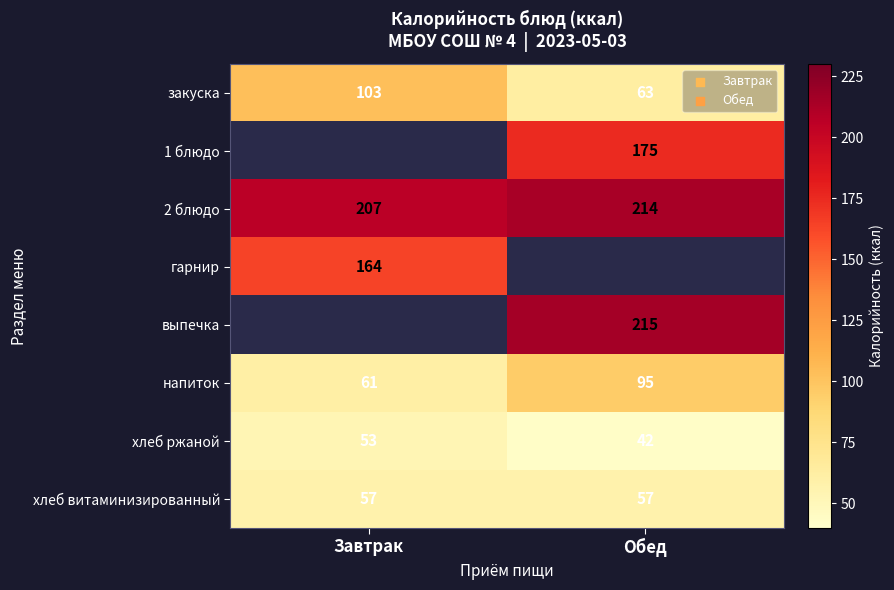

True or false: напиток has a value of 93 at Завтрак.

False